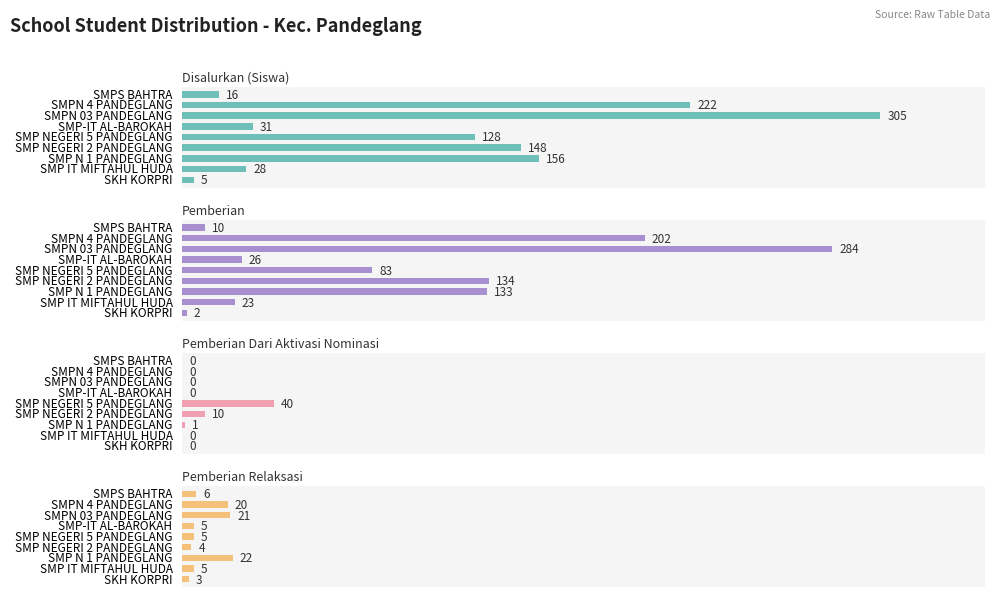

How many data points in Disalurkan (Siswa) are above 128?

4